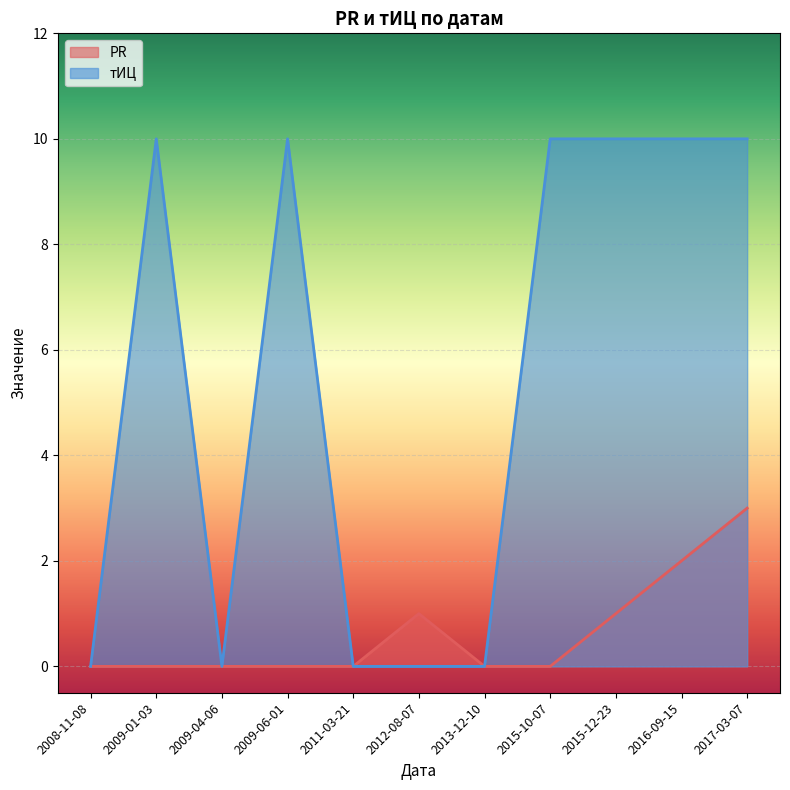

The тИЦ series shows 6 at 2009-06-01. True or false?

False